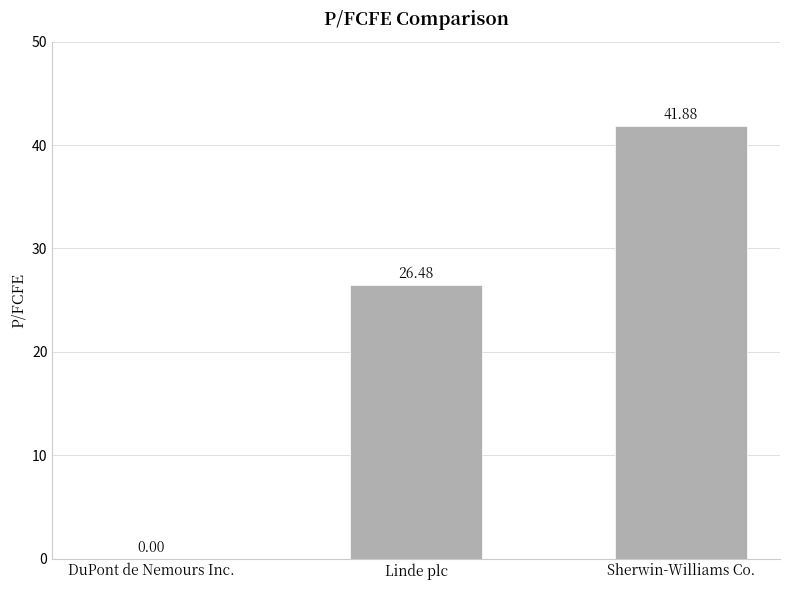

Where is the data nearest to the value 20?

Linde plc